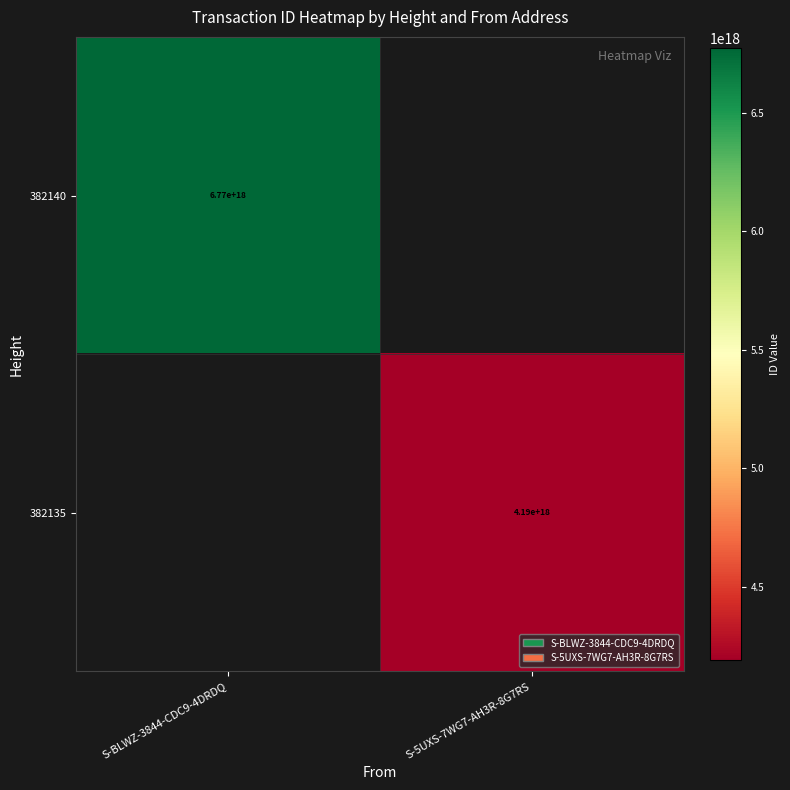

The 382135 series shows 4190000000000000000 at S-5UXS-7WG7-AH3R-8G7RS. True or false?

True